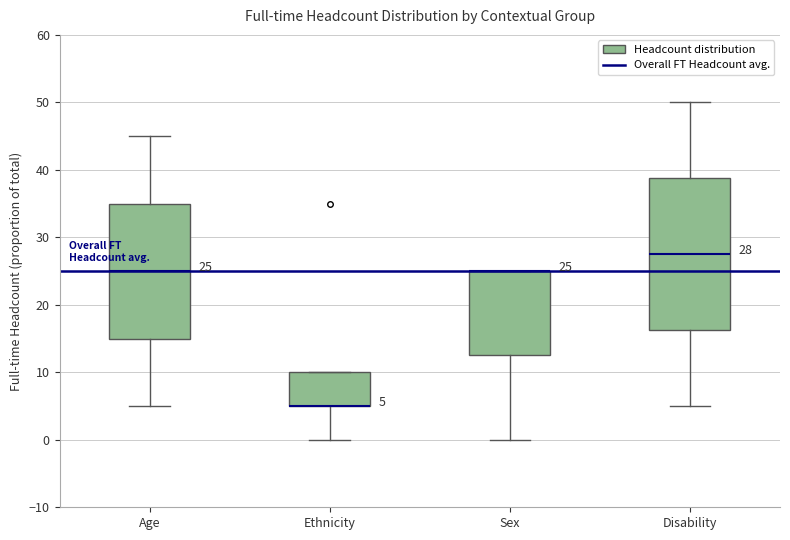

Comparing the boxes themselves (not the whiskers), which one is the tallest?

Disability